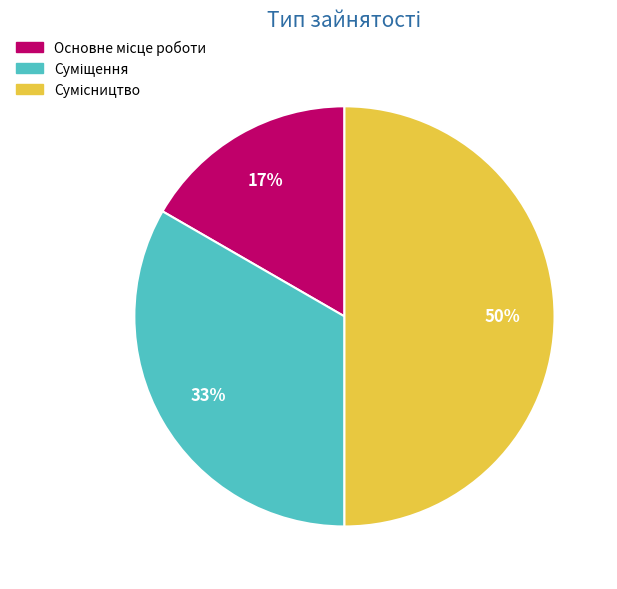

To the nearest percent, what is the average slice percentage?

33%